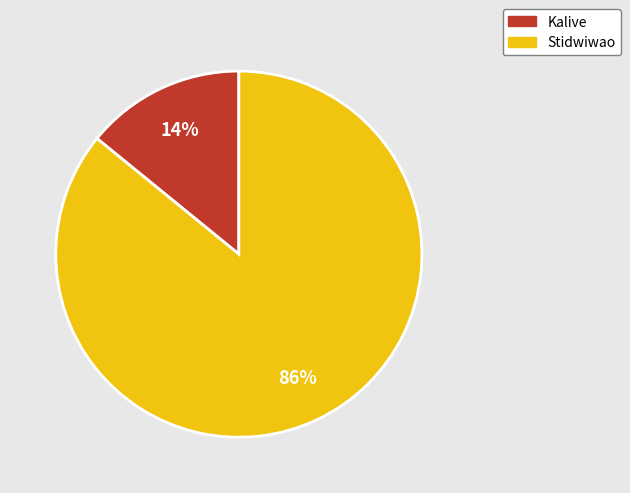

What percentage is the Kalive slice, to the nearest percent?

14%